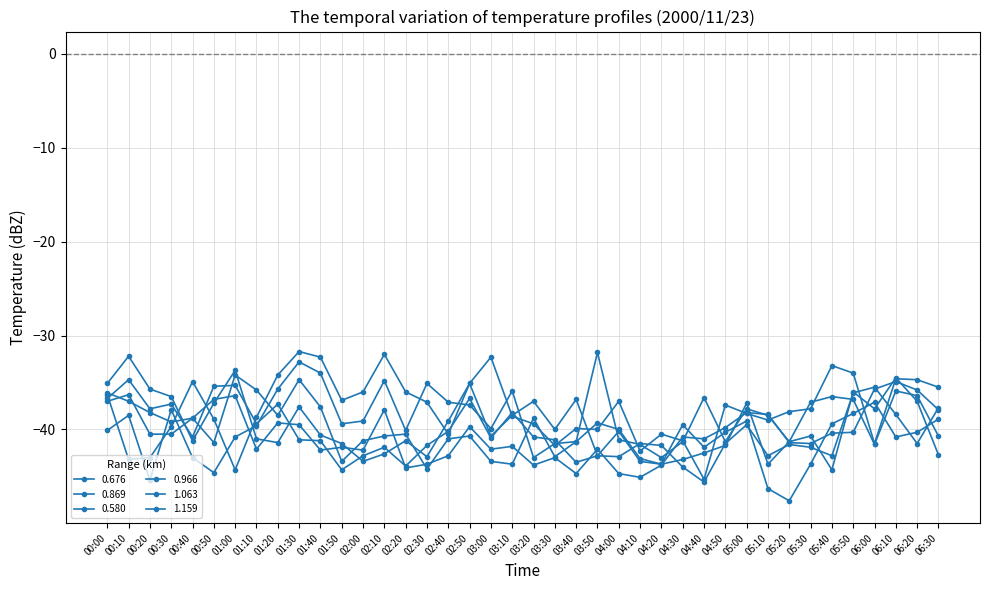

Does the chart have visible grid lines?

Yes